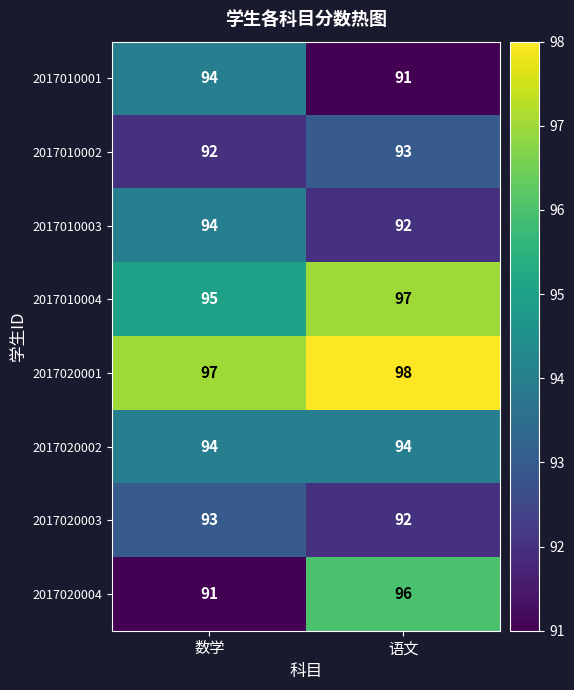

Is it true that 2017020004 equals 130 at 语文?

False